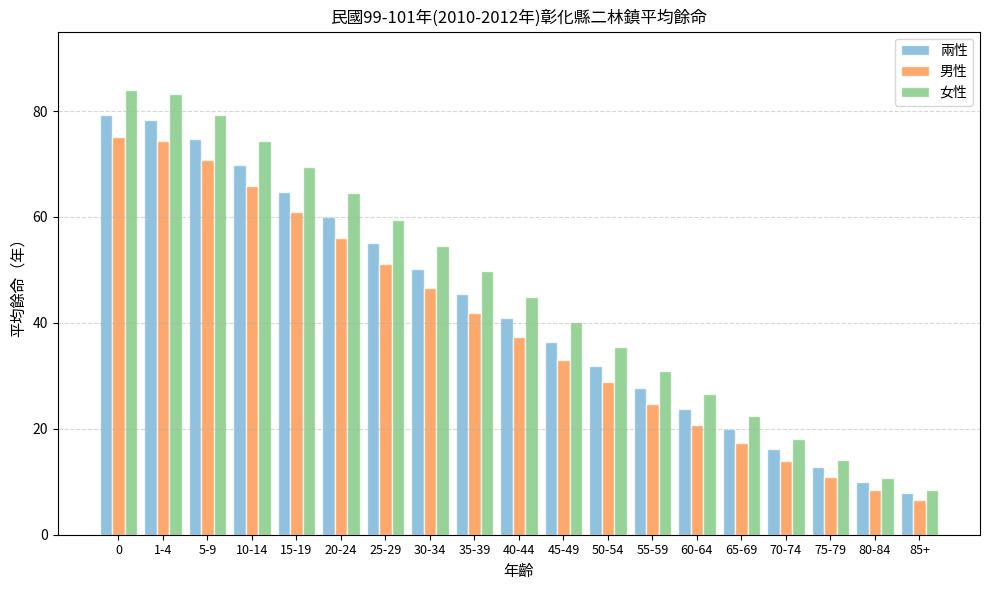

How many groups of bars are there?

19